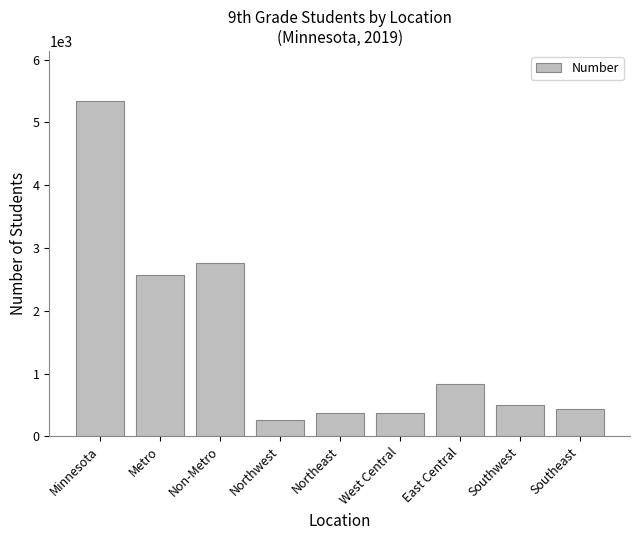

What is the difference between the second highest and minimum values?

2512